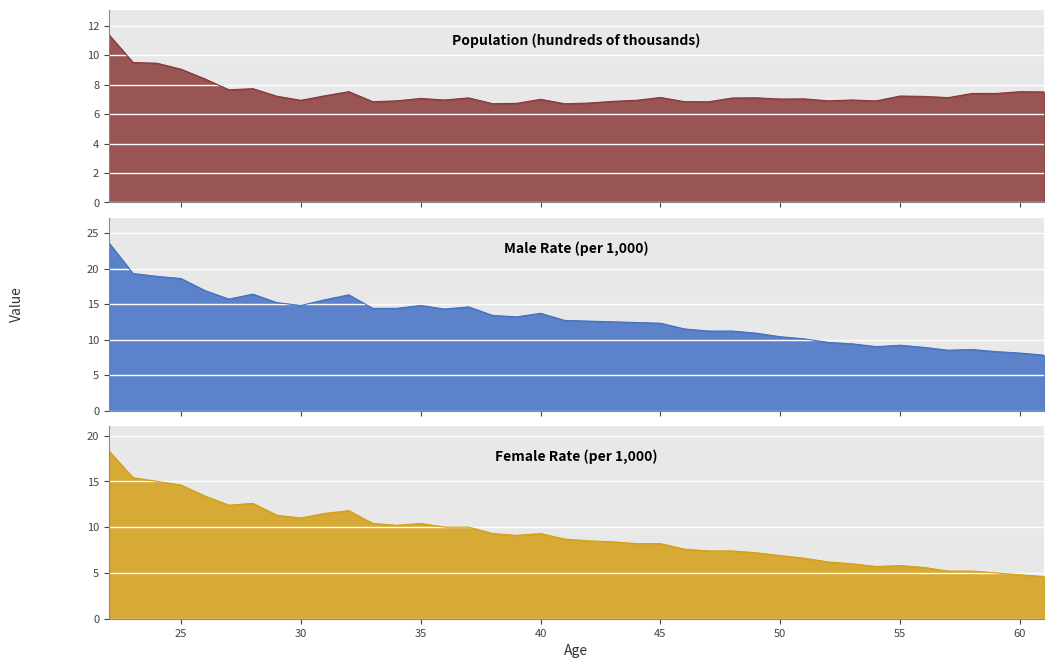

What is the highest value of the Male Rate series?

23.6